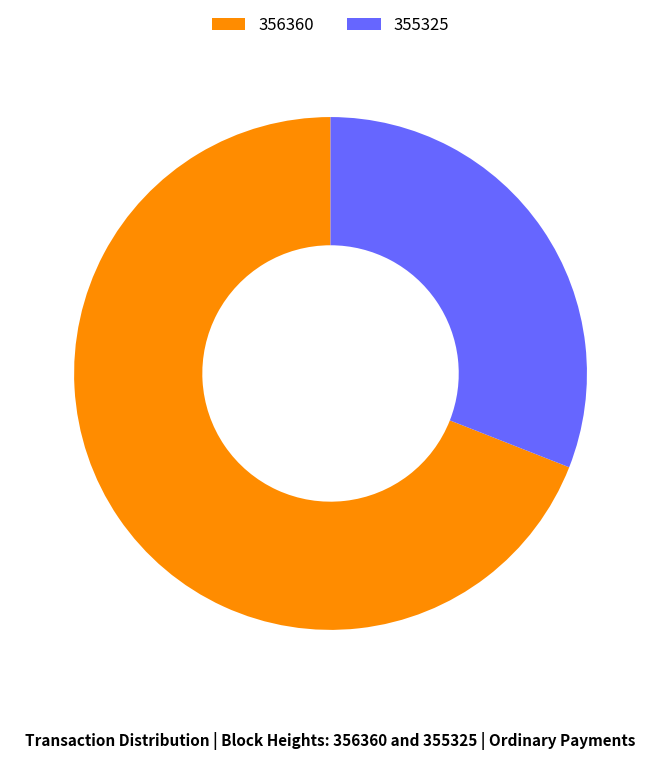

How many segments does this pie chart have?

2